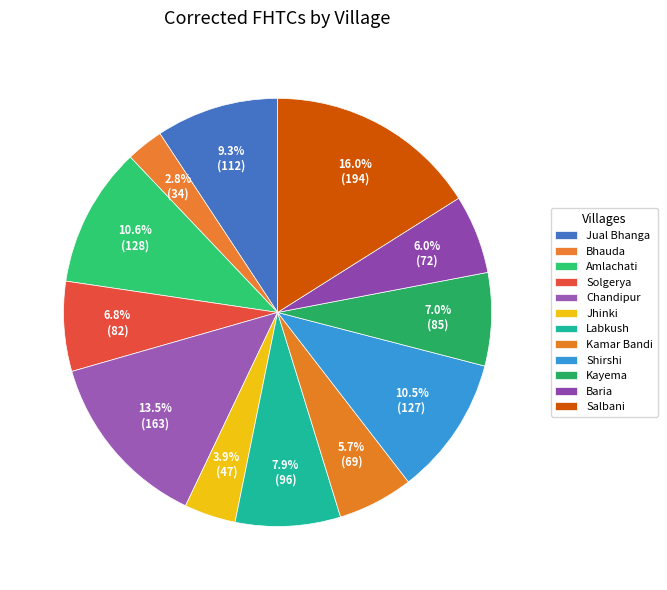

How many segments does this pie chart have?

12